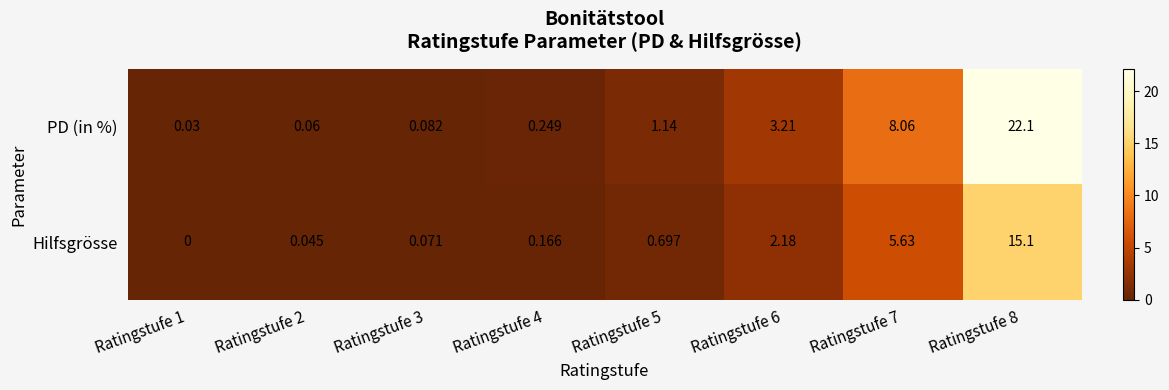

How many categories are shown in the chart?

8